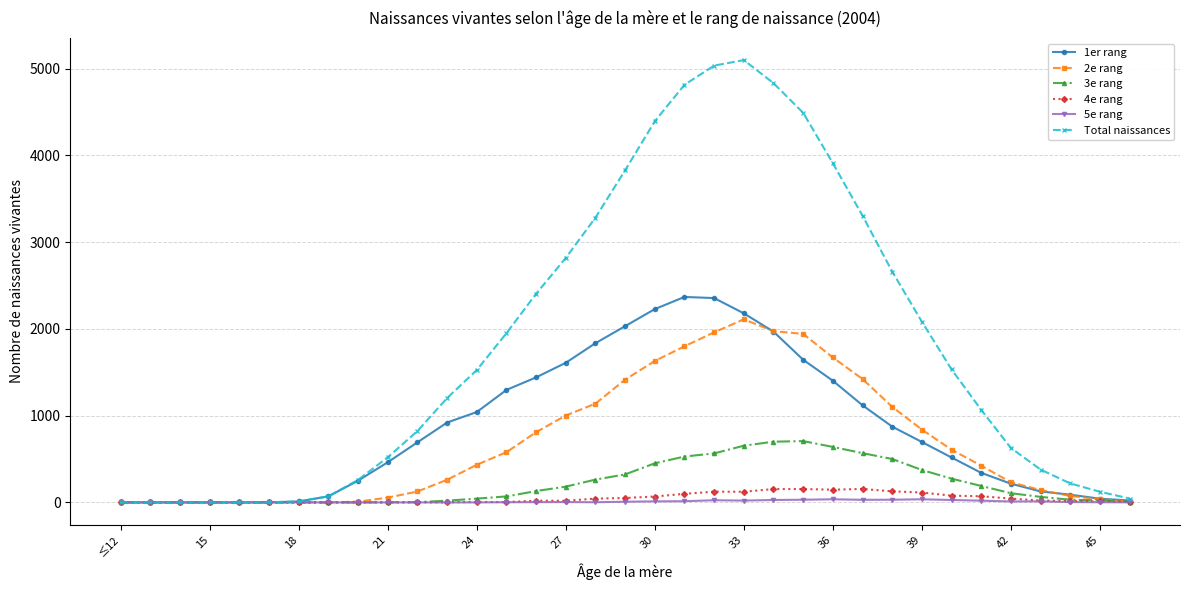

Which series has the largest total across all categories?

Total naissances